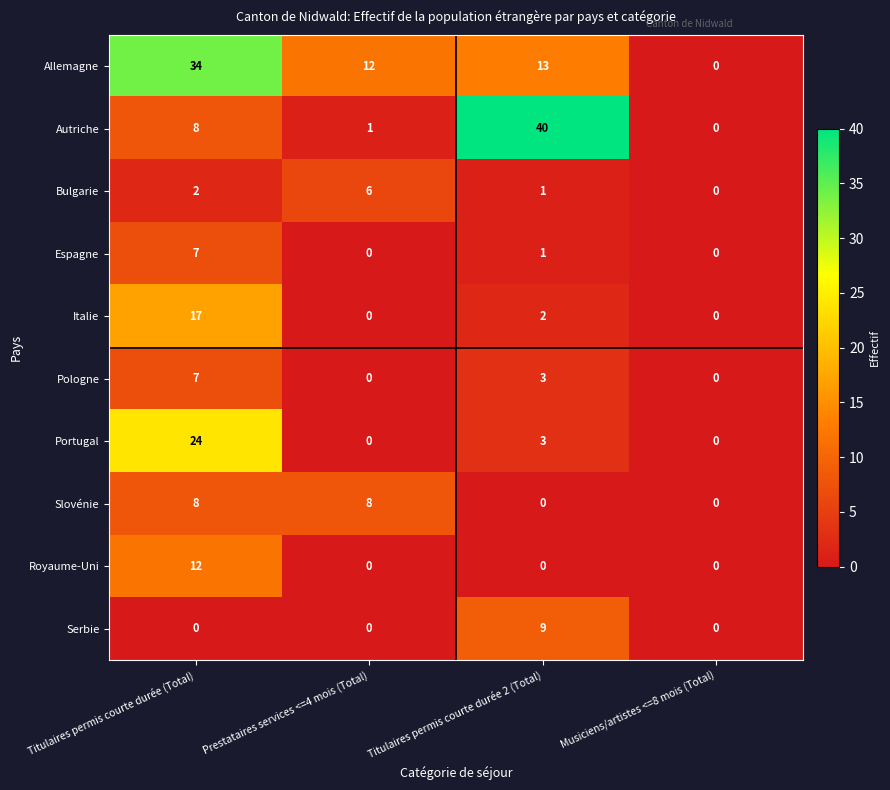

What is the average value of the Portugal series?

7